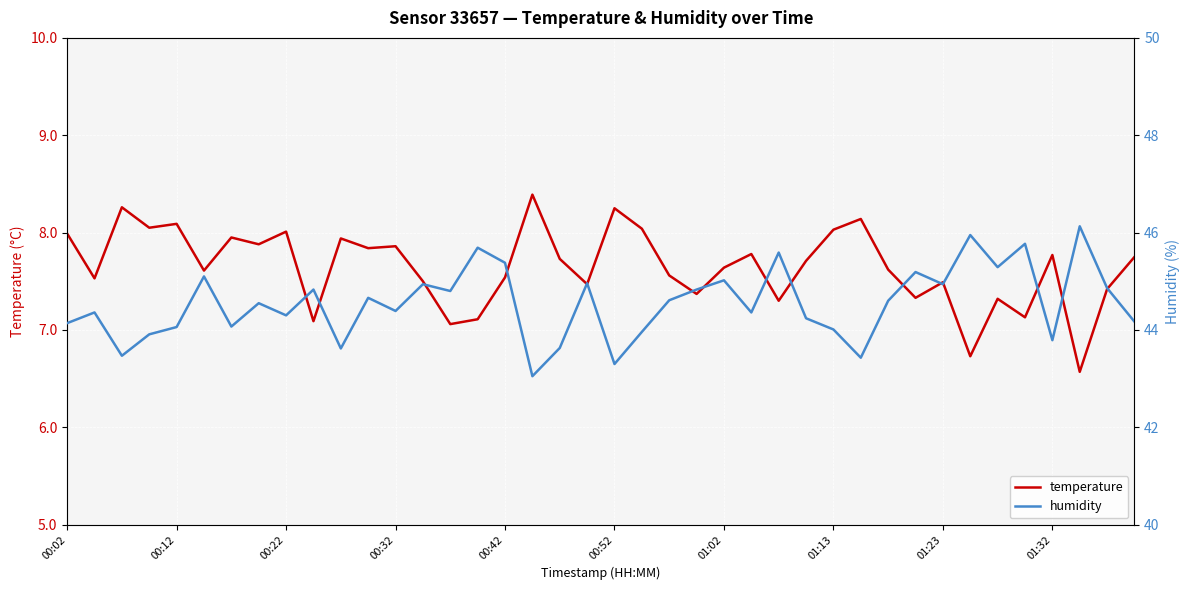

Rank the series by their maximum value, from lowest to highest.

temperature, humidity